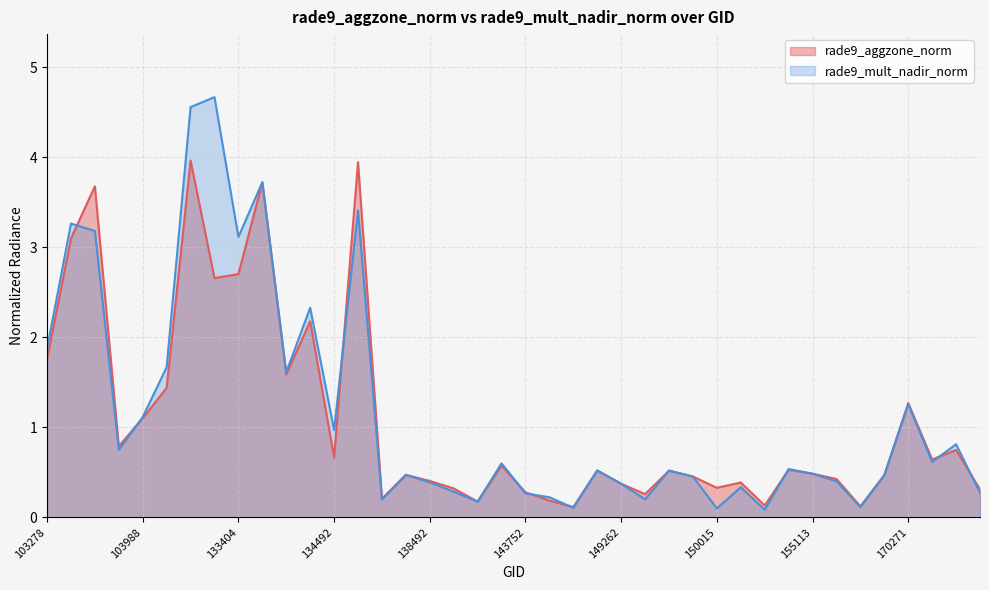

What is the difference between the rade9_mult_nadir_norm values at 145924 and 169540?

0.1